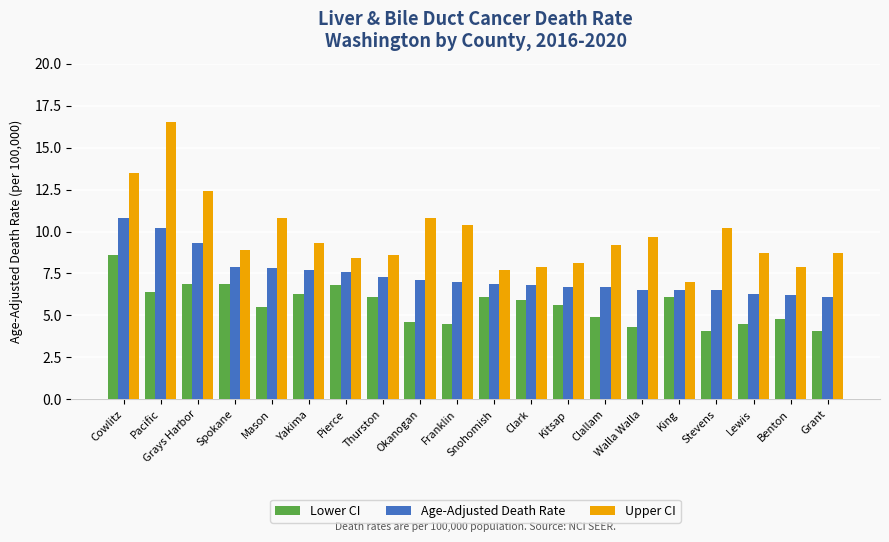

Rank the series at Pierce from lowest to highest value.

Lower CI, Age-Adjusted Death Rate, Upper CI